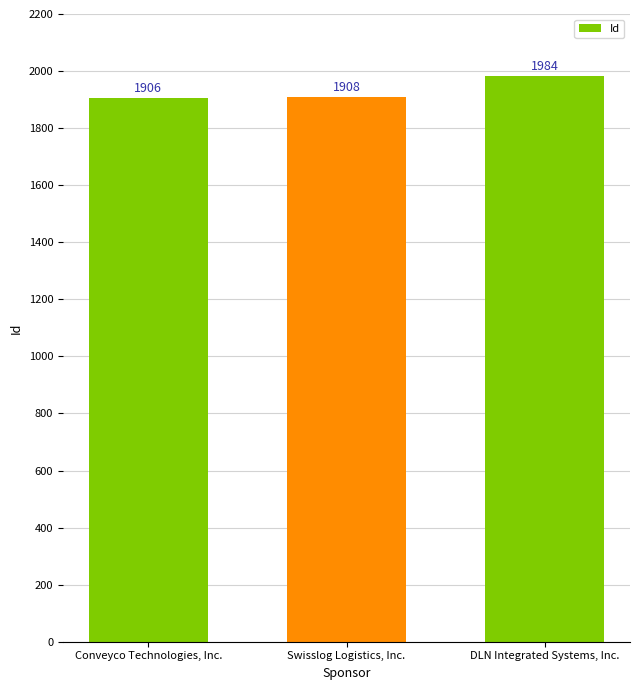

True or false: the data shows 1261 at Conveyco Technologies, Inc..

False